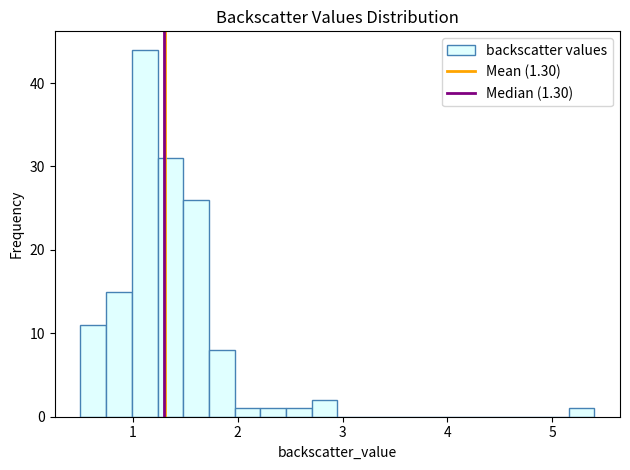

Read against the x-axis, roughly where is the centre of the tallest bar?

1.1